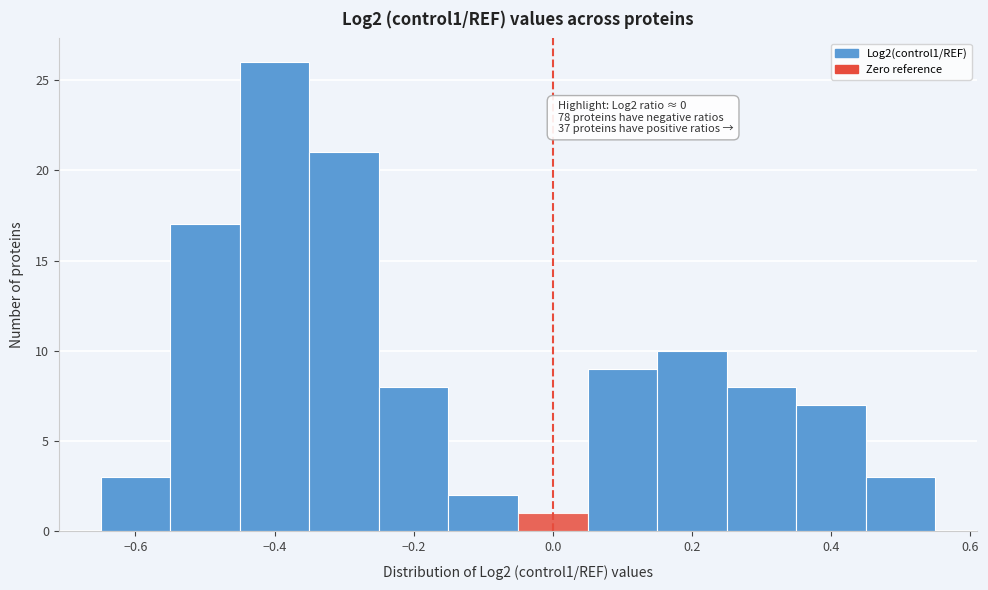

Over which range of the x-axis is the bar tallest?

-0.45 to -0.35